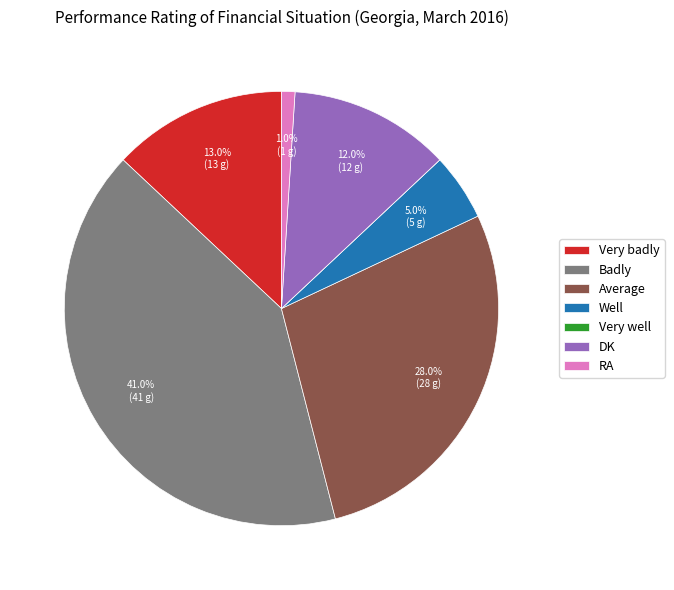

Is Average the majority of the pie?

No